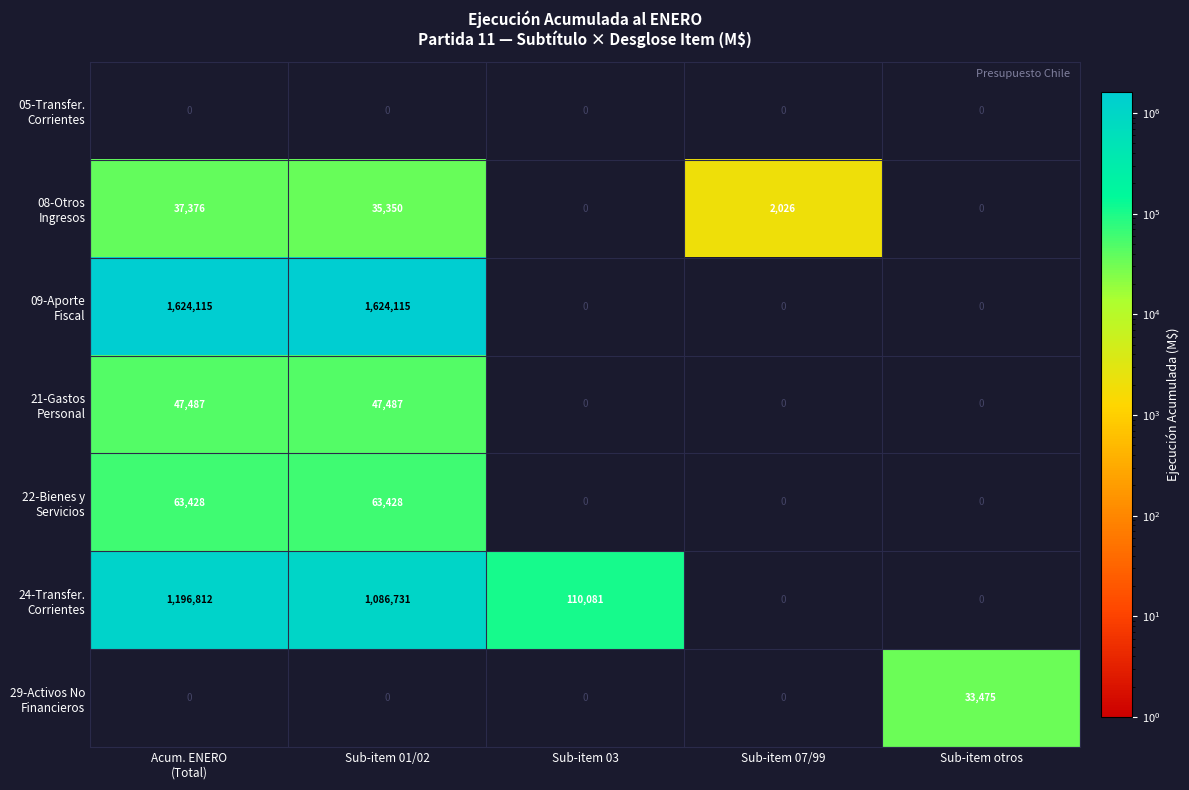

What is the maximum value shown in the chart?

1624115